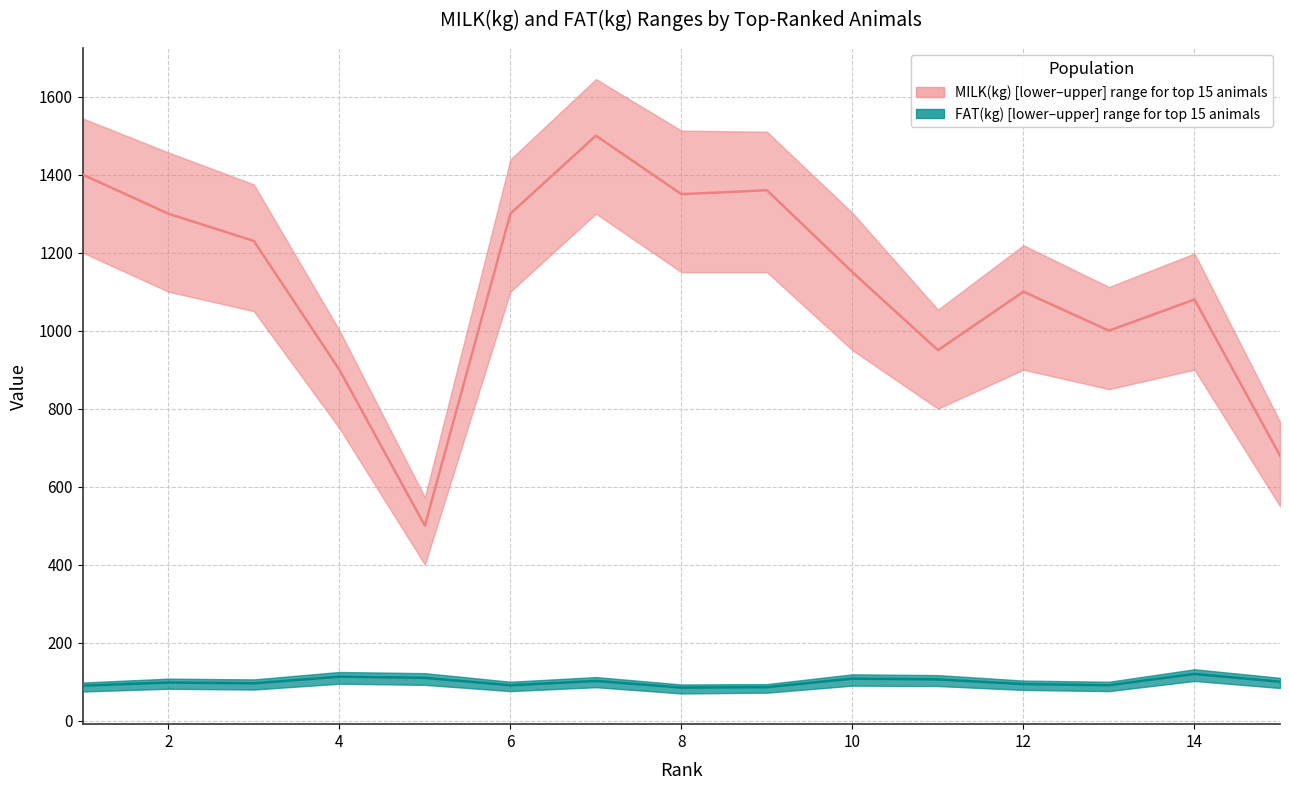

Reading left to right, extract all data points from this chart.

MILK_upper: 1544	1457	1375	1001	573	1439	1645	1513	1510	1302	1054	1219	1112	1198	767
MILK_mid: 1400	1300	1230	900	500	1300	1500	1350	1360	1150	950	1100	1000	1080	680
MILK_lower: 1200	1100	1050	750	400	1100	1300	1150	1150	950	800	900	850	900	550
FAT_upper: 98	108	106	125	122	100	112	93	94	119	117	103	100	132	110
FAT_mid: 90	98	96	113	110	91	102	85	86	108	106	94	91	120	100
FAT_lower: 75	82	80	95	92	76	86	70	72	90	89	79	76	102	84